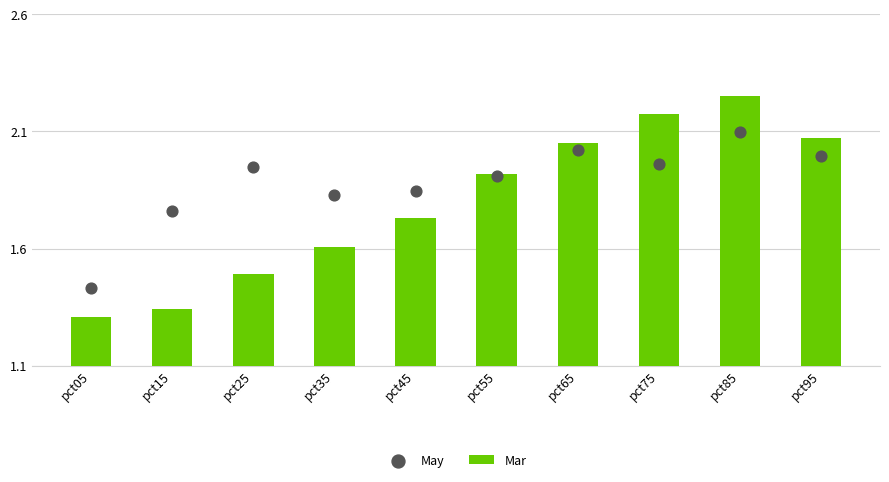

What are all the series names shown in the legend?

Mar, May